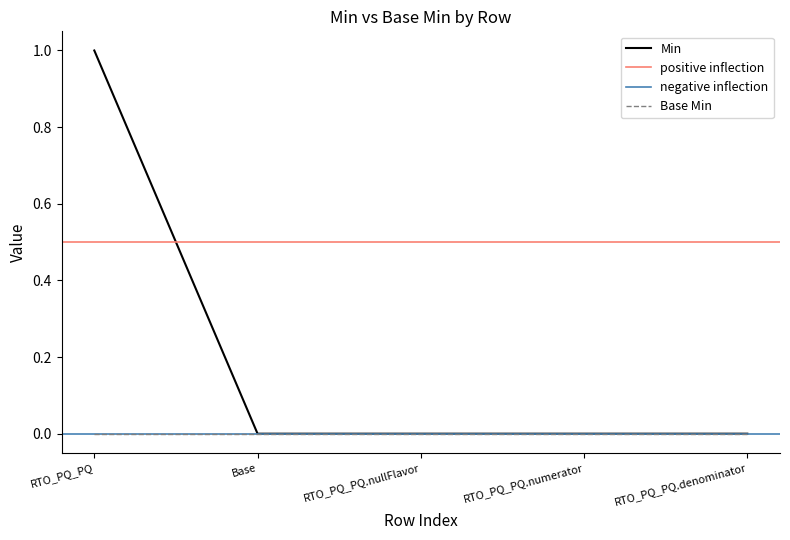

The value of Min at RTO_PQ_PQ.numerator is 0. True or false?

True